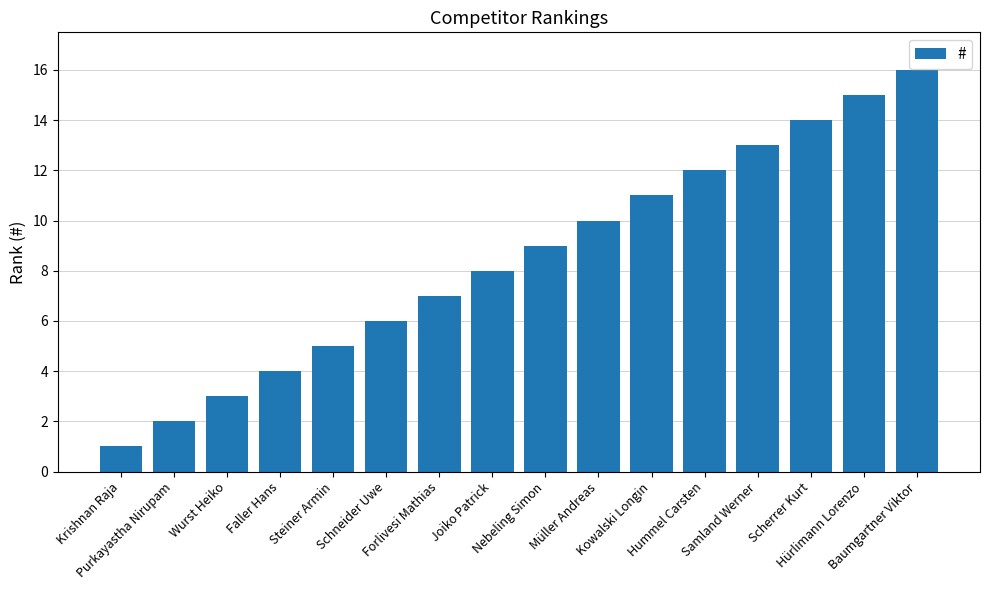

What is the sum of all values?

136